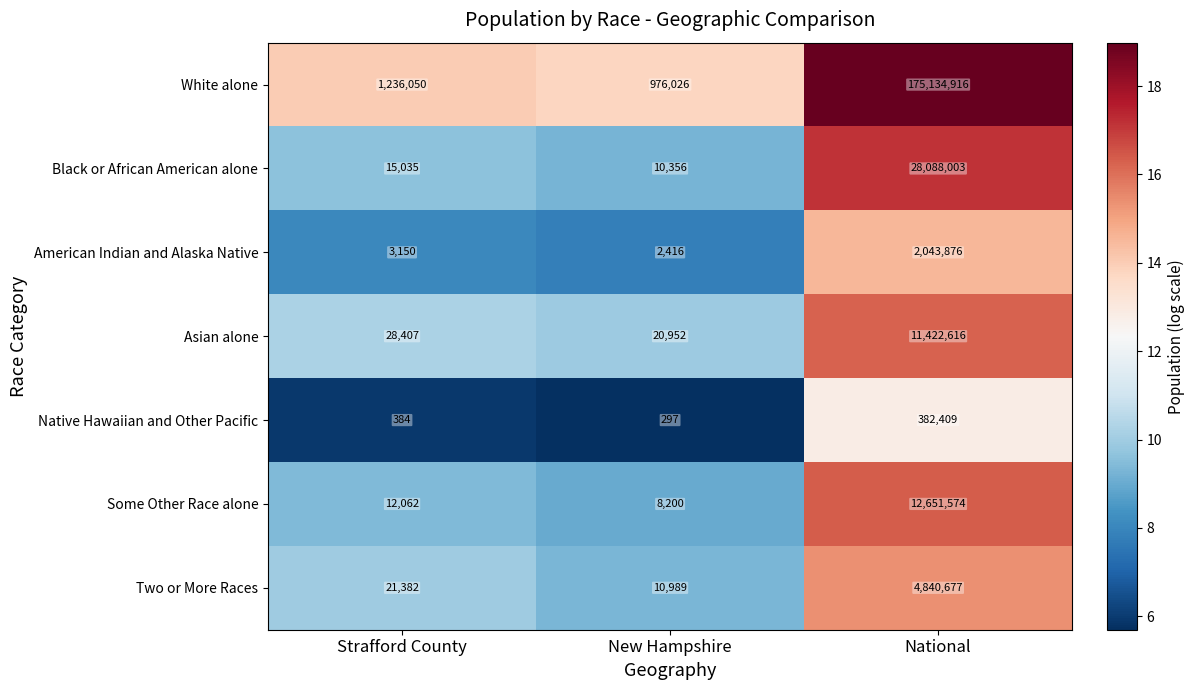

Which series has the widest spread of values?

White alone